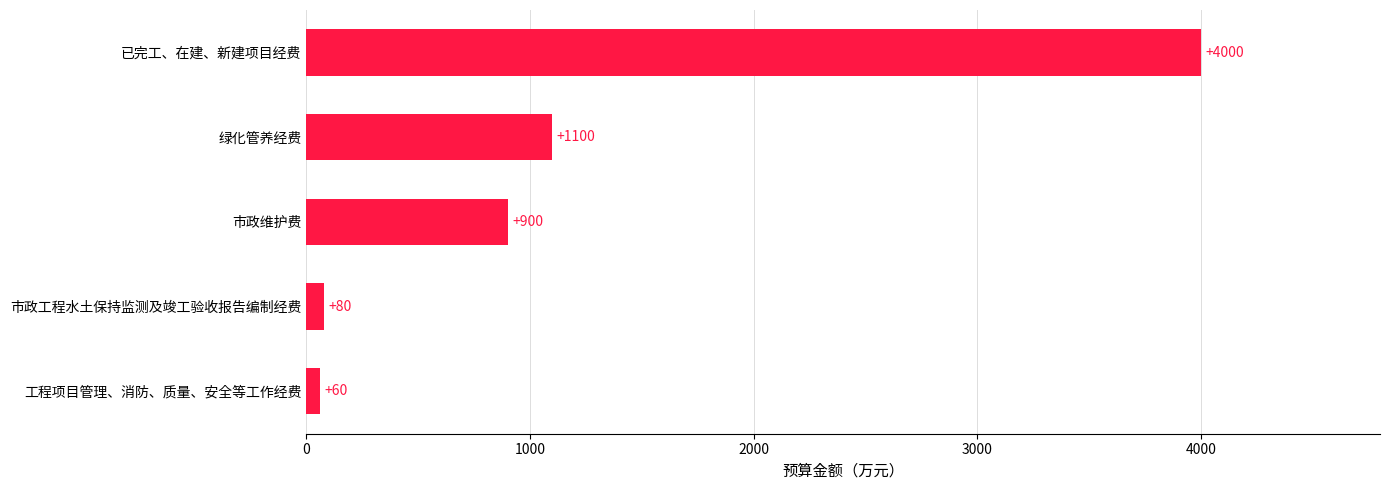

How many data points does each series have?

5